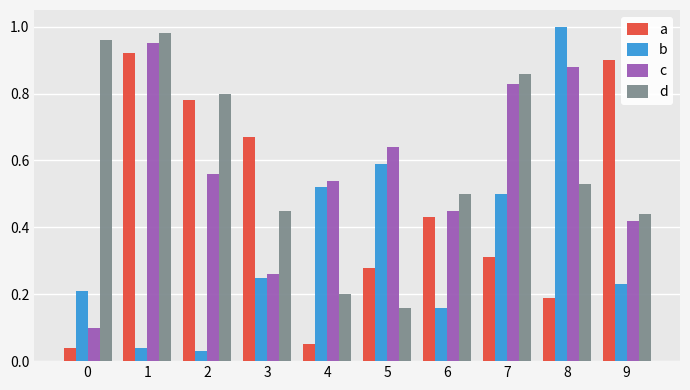

What is the total value across all series at 4?

1.3